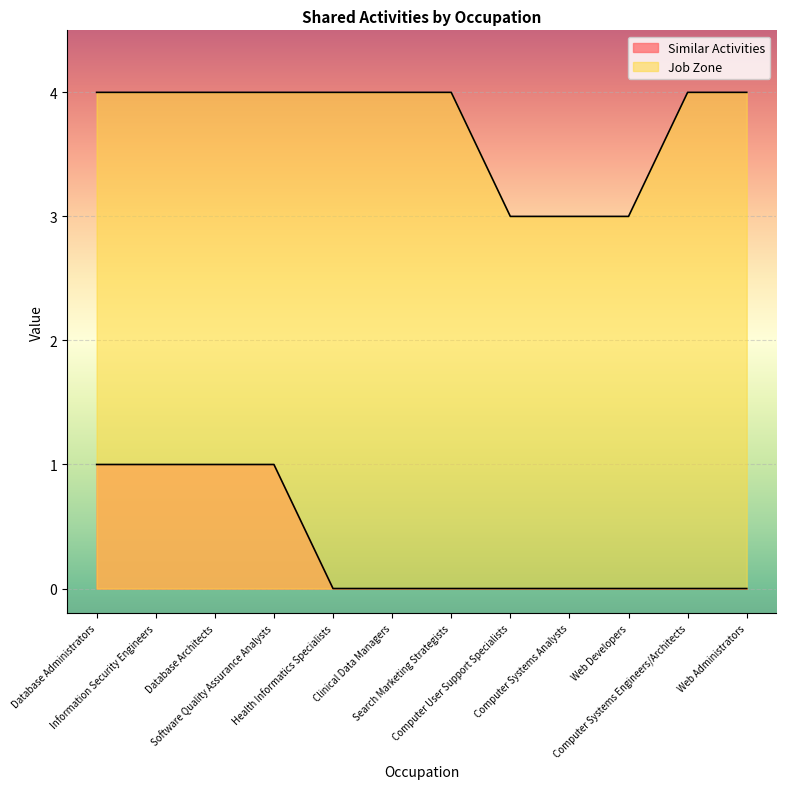

What is the value of the Job Zone point at the 2nd from the left?

4